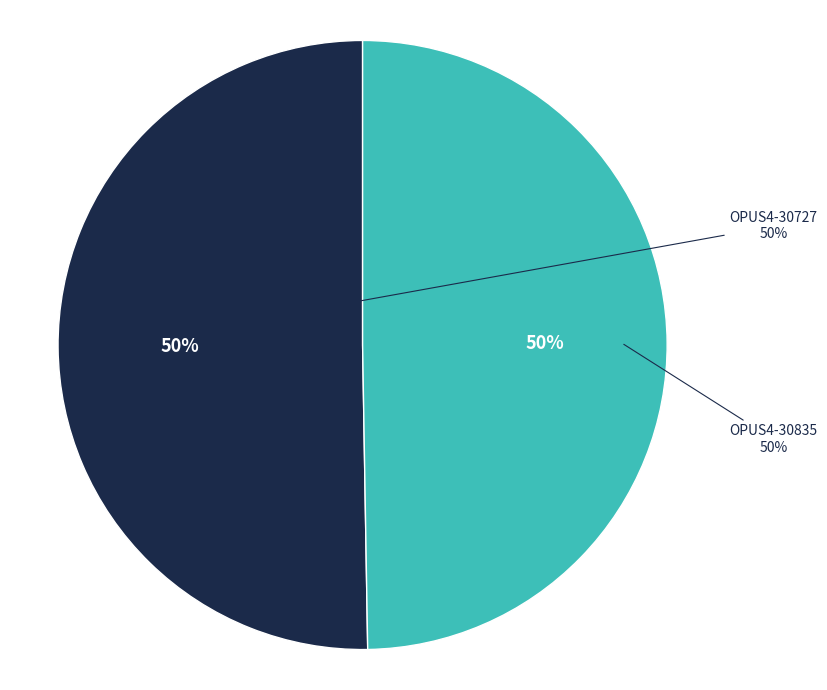

Which slice is the smallest?

OPUS4-30835